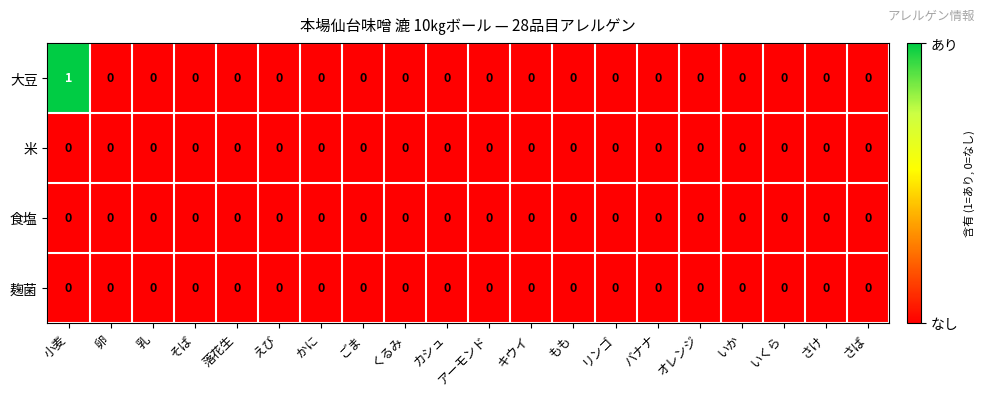

Which series has the widest spread of values?

大豆